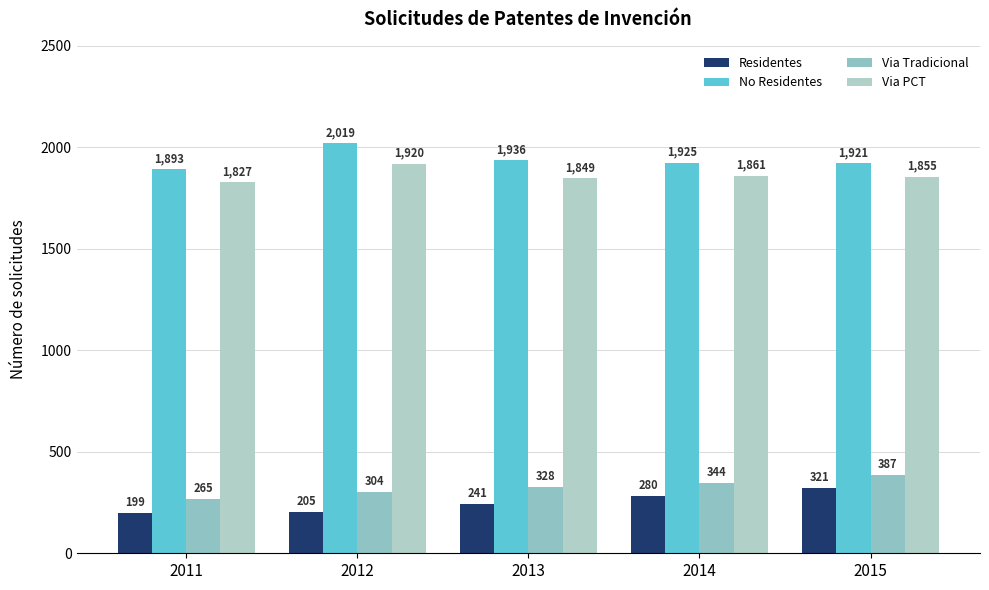

Which series has the largest total across all categories?

No Residentes